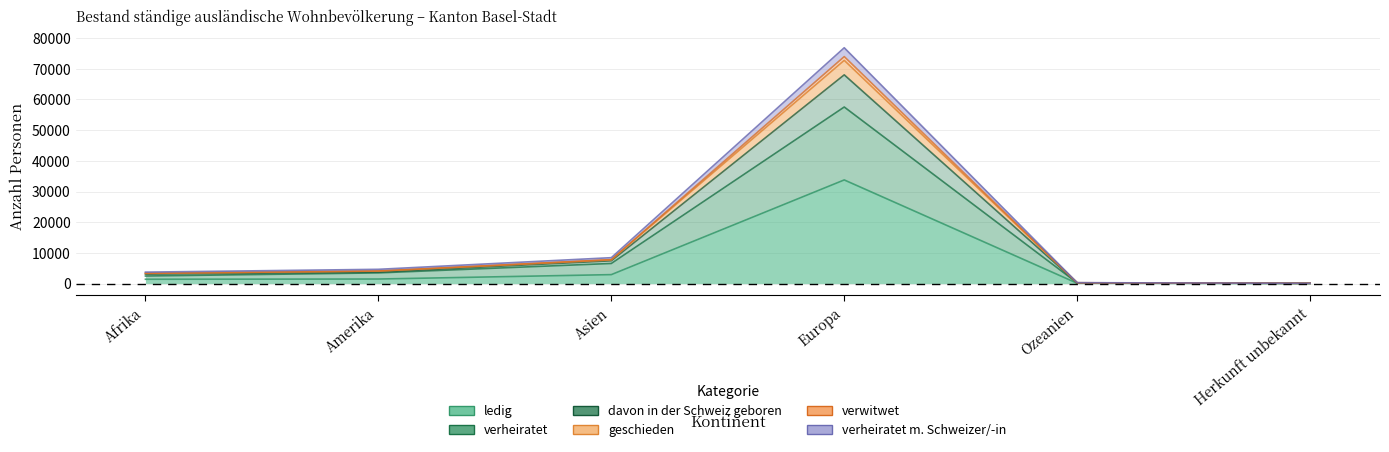

How many lines are shown in the chart?

6